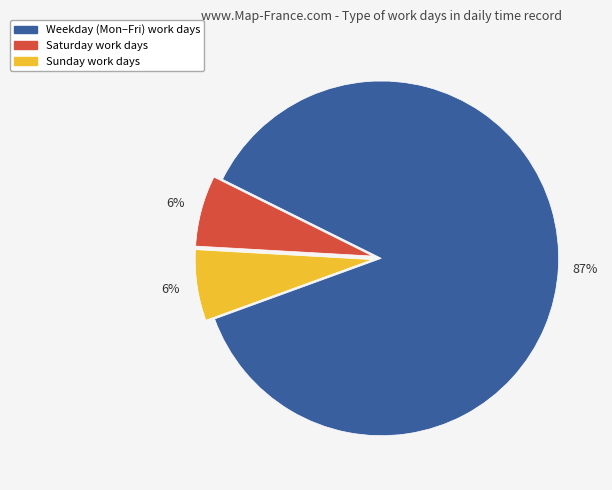

To the nearest percent, what is the average slice percentage?

33%